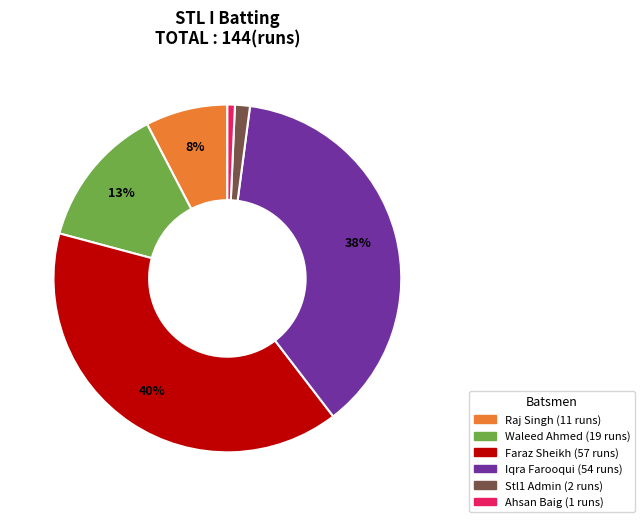

Is there any slice that represents more than half of the pie?

No